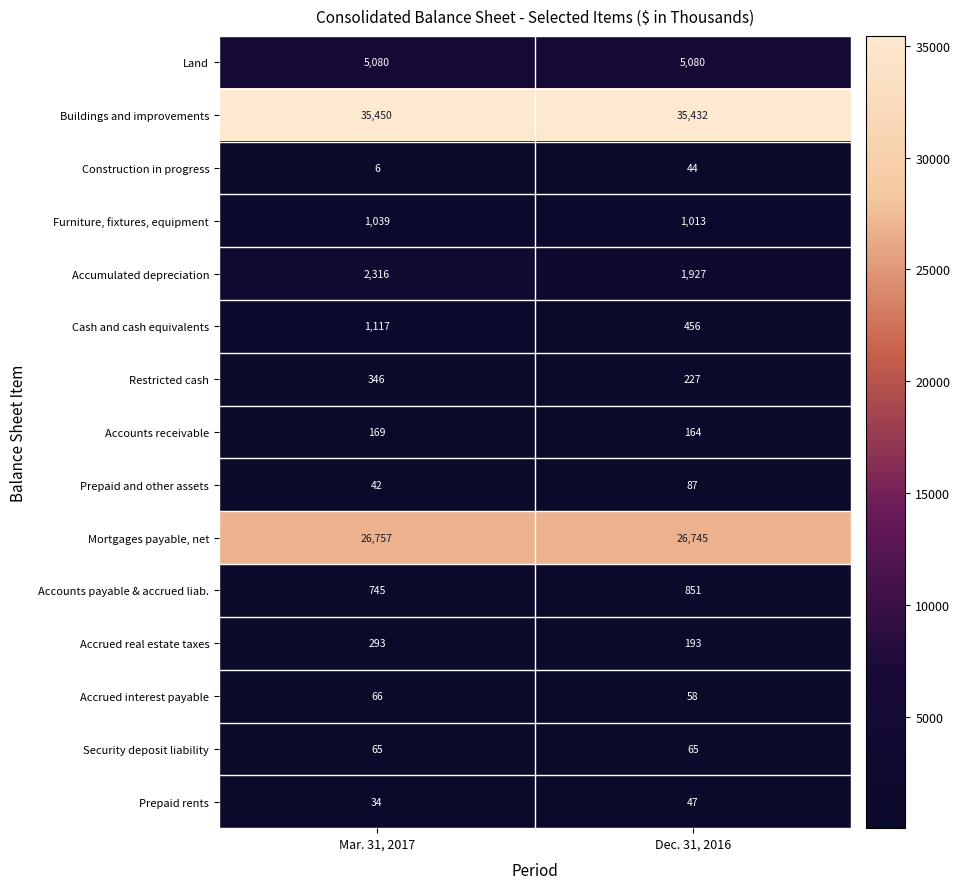

What is the sum of the Mortgages payable, net values at Mar. 31, 2017 and Dec. 31, 2016?

53502